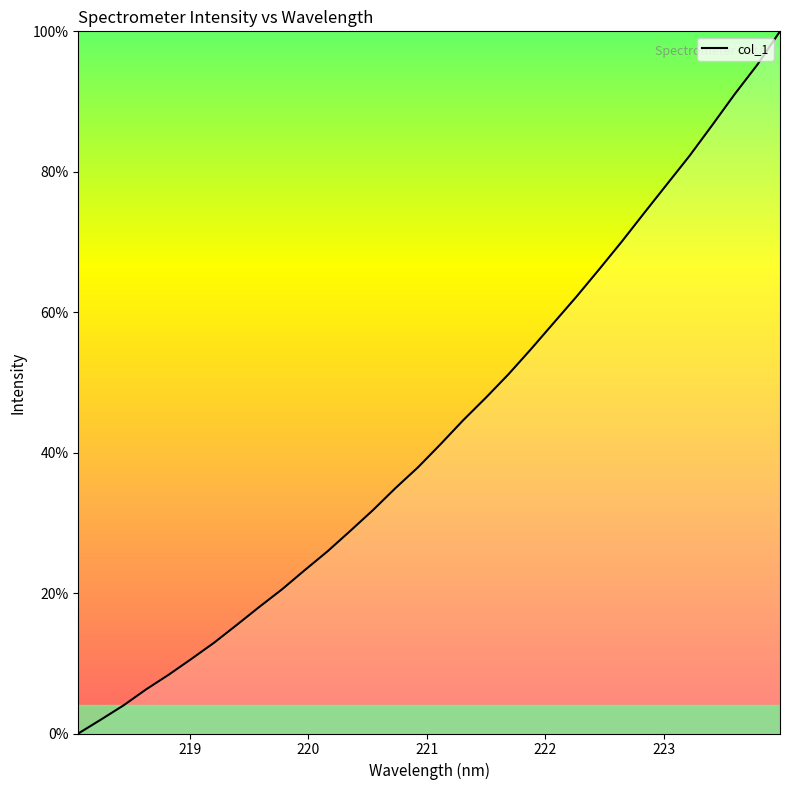

What is the difference between the maximum and minimum values?

100.0